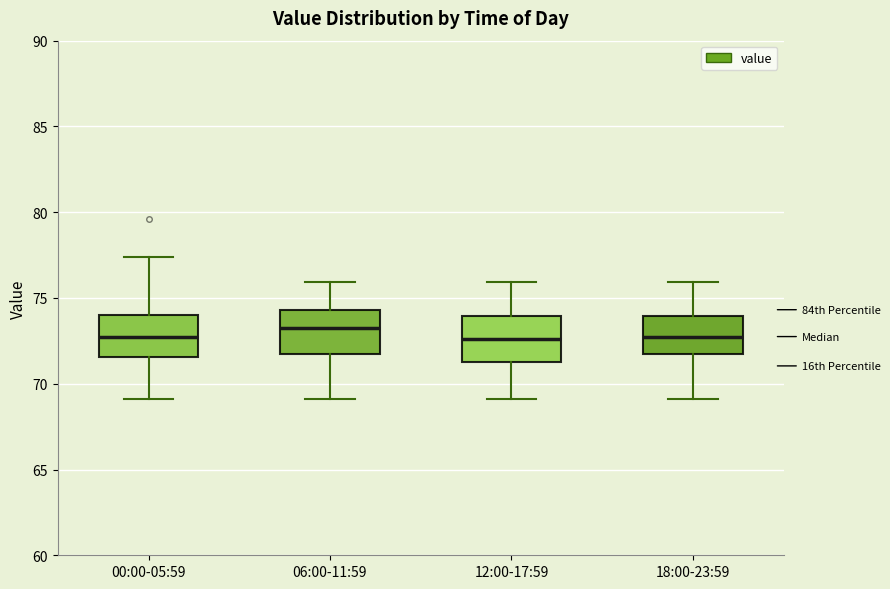

Reading left to right, read every box against the y-axis: the position of its median line, the range the box covers, and the ends of its whiskers. The values are not printed on the chart, so give them approximately, as read against the axis.

00:00-05:59: median 73.0, box 71.5 to 74.0, whiskers 69.0 to 77.5
06:00-11:59: median 73.0, box 71.5 to 74.5, whiskers 69.0 to 76.0
12:00-17:59: median 72.5, box 71.5 to 74.0, whiskers 69.0 to 76.0
18:00-23:59: median 73.0, box 71.5 to 74.0, whiskers 69.0 to 76.0